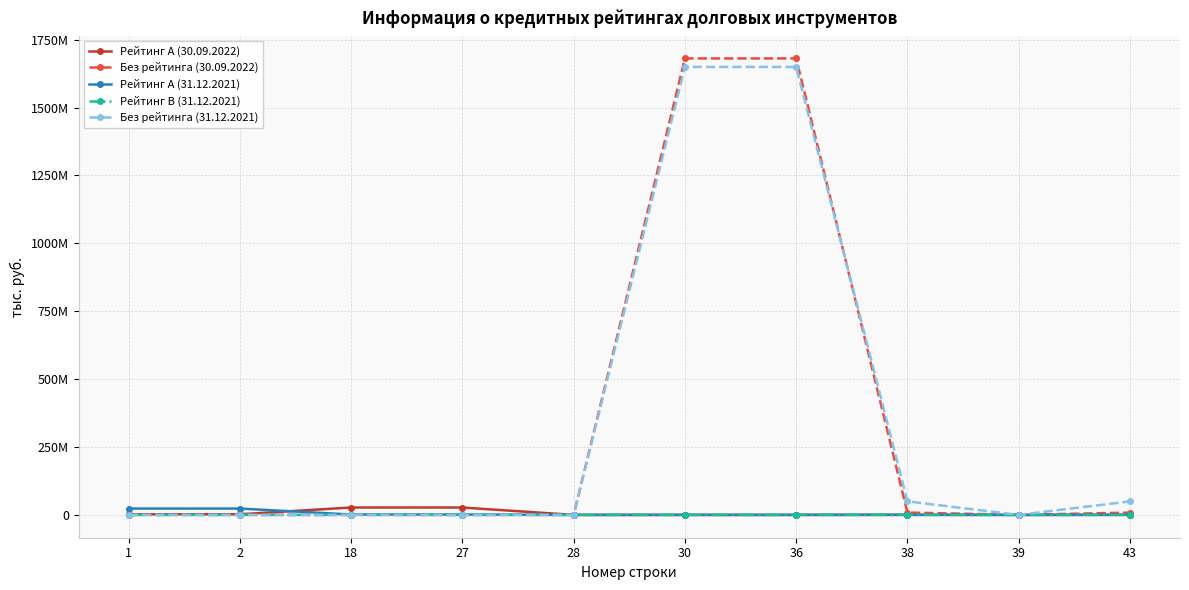

What are all the series names shown in the legend?

Рейтинг A (30.09.2022), Без рейтинга (30.09.2022), Рейтинг A (31.12.2021), Рейтинг B (31.12.2021), Без рейтинга (31.12.2021)